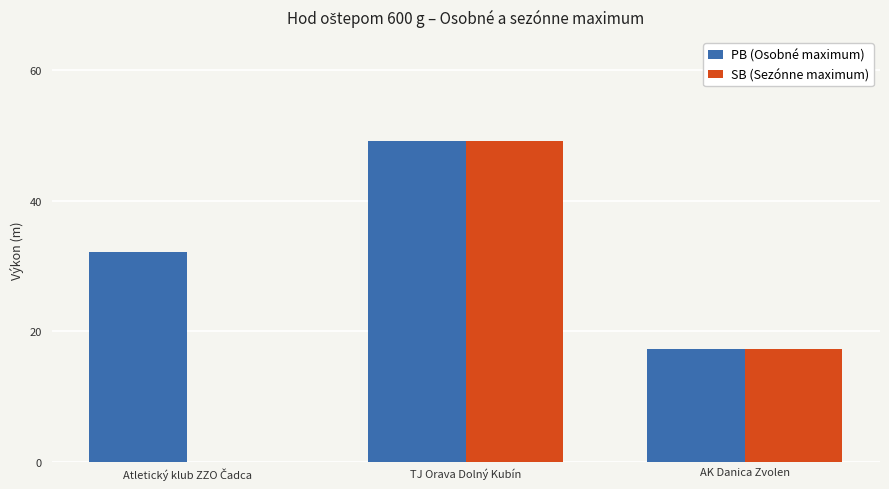

What is the total value across all series at AK Danica Zvolen?

34.6